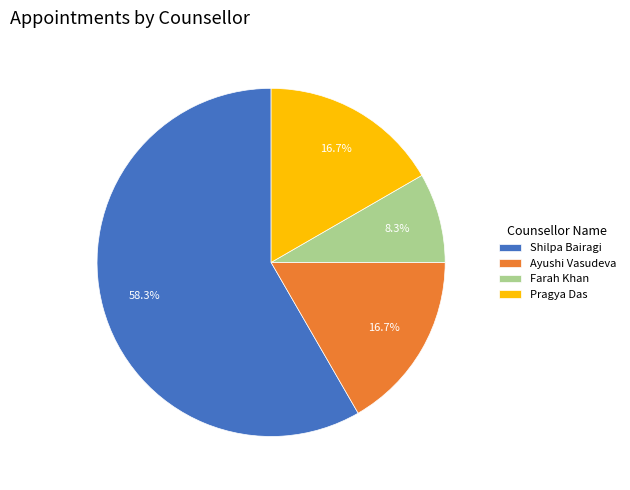

Approximately how many times larger is the value at Shilpa Bairagi compared to Pragya Das?

3.5